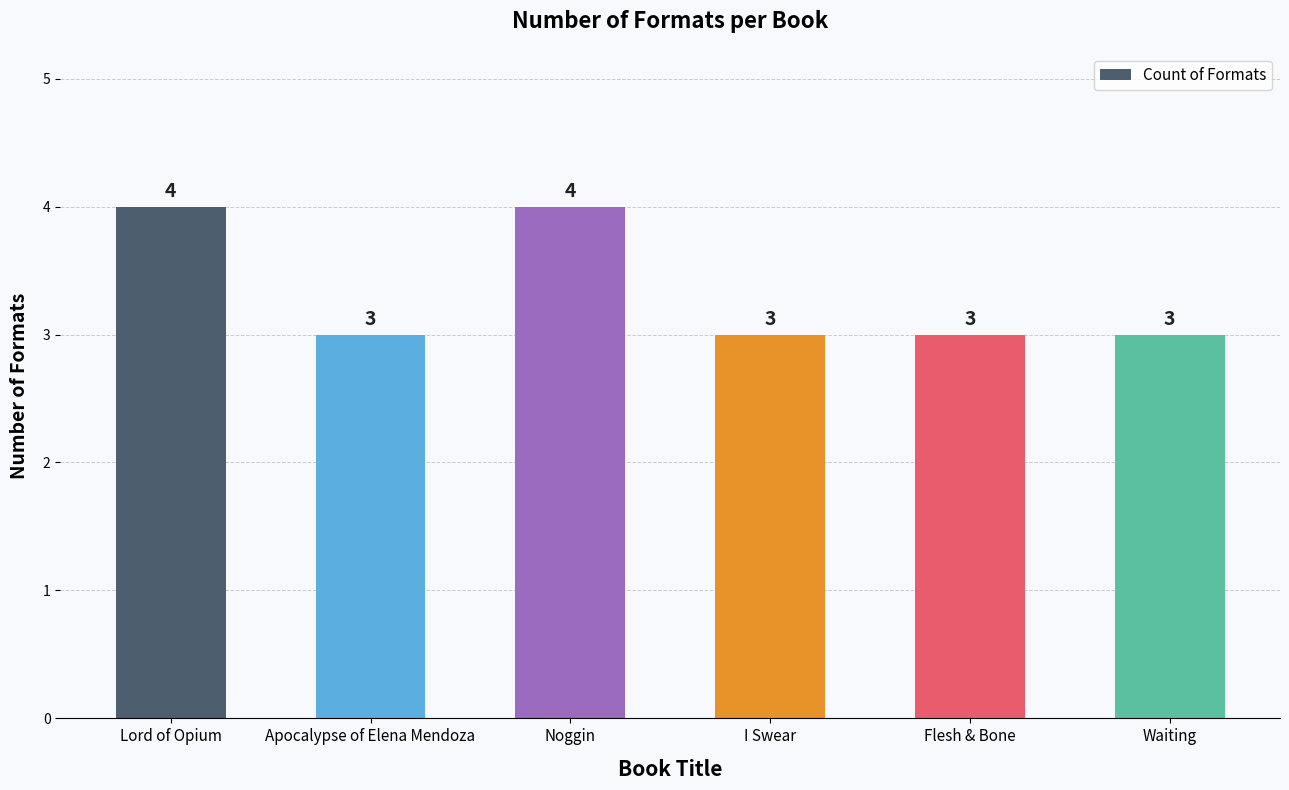

Are the bars grouped side by side (vs. stacked)?

No